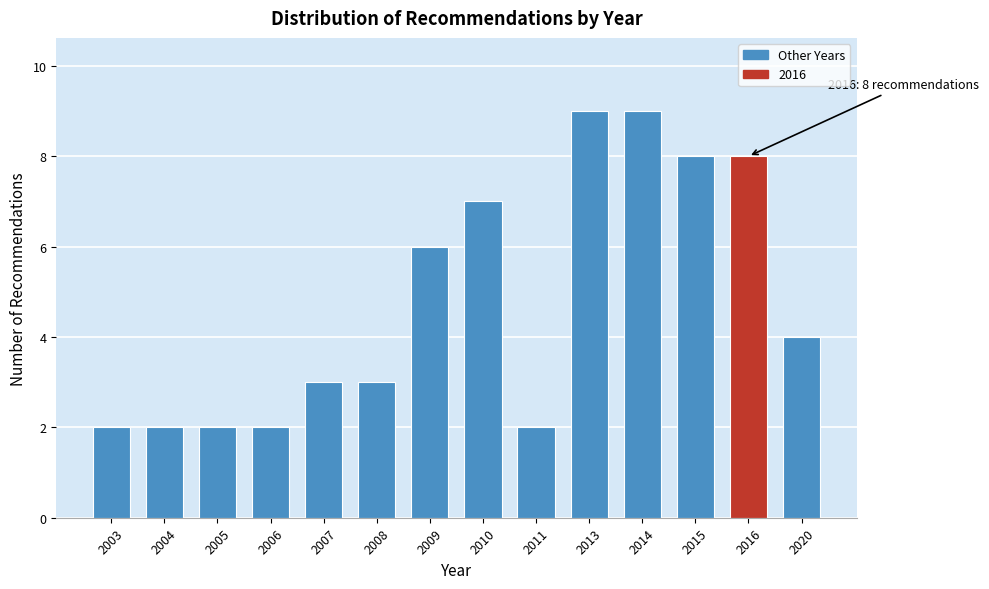

Reading left to right, what are all the values shown in this chart?

2	2	2	2	3	3	6	7	2	9	9	8	8	4